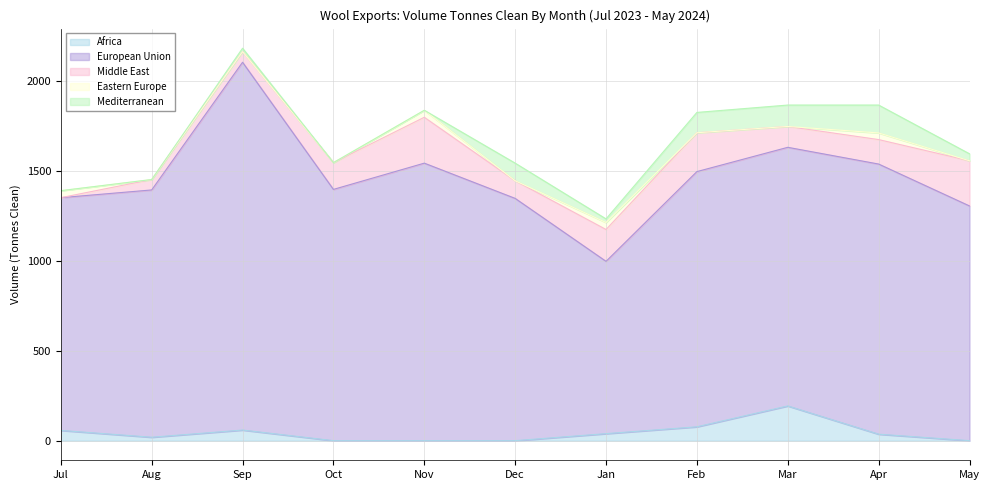

How many interior local peaks does the Mediterranean series have?

3